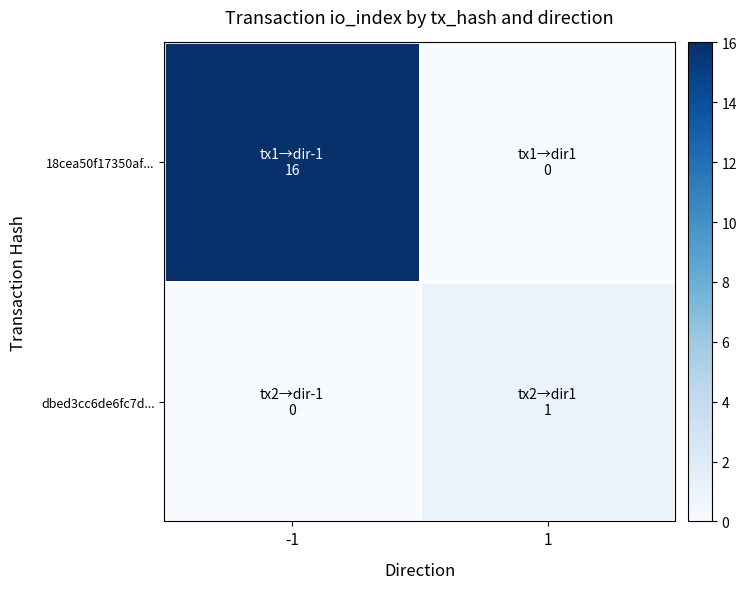

Reading right to left, transcribe all the data shown in this chart.

18cea50f17350af...: 1=0	-1=16
dbed3cc6de6fc7d...: 1=1	-1=0